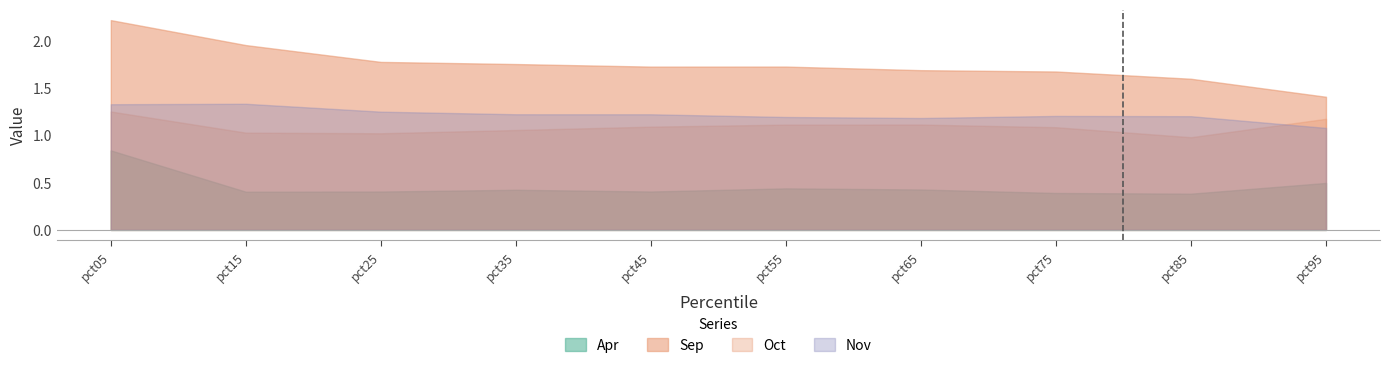

Which series has the largest total across all categories?

Sep